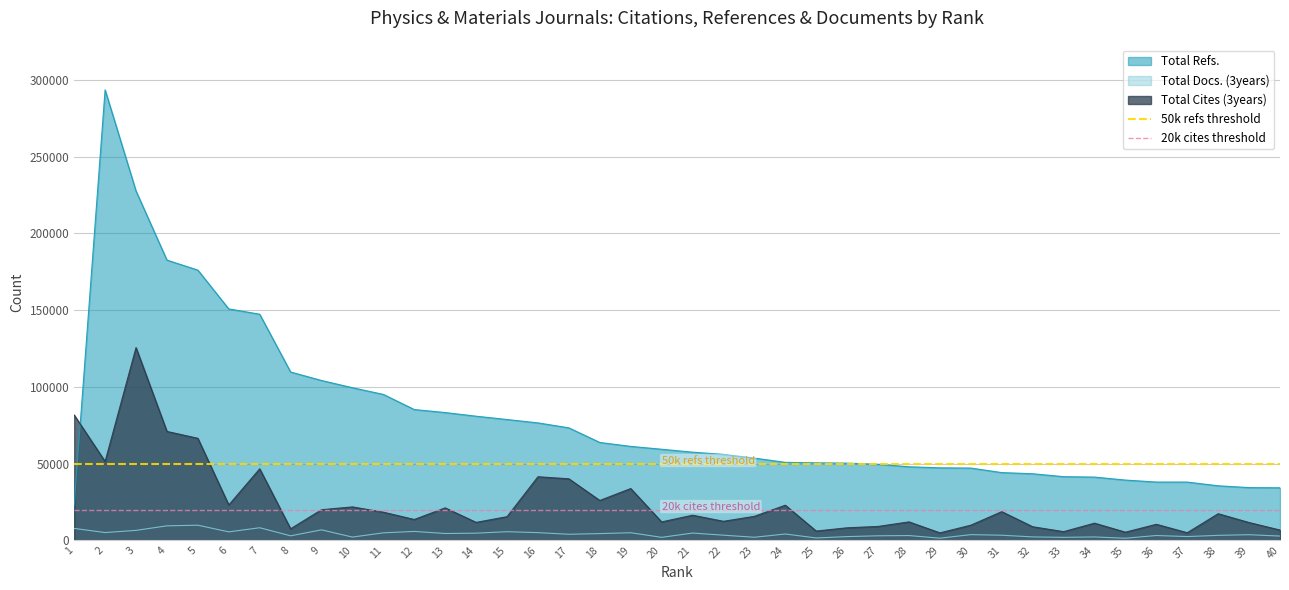

After their last crossing, which series has the higher values: Total Refs. or Total Cites (3years)?

Total Refs.